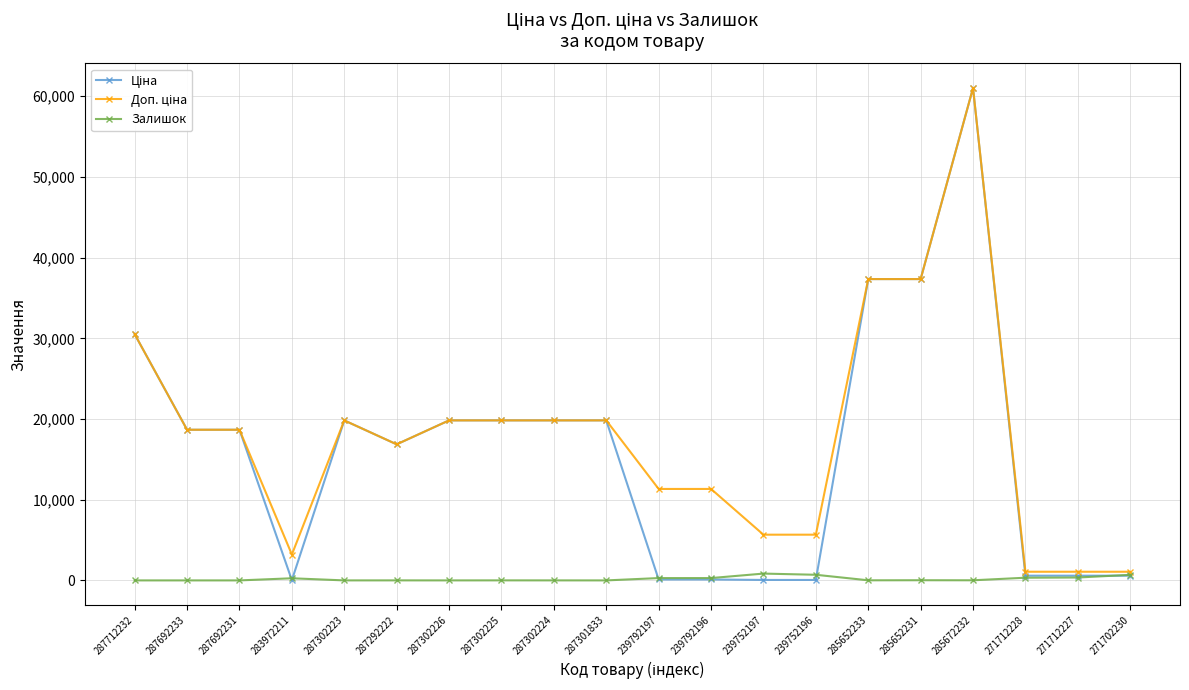

What is the total value across all series at 287692233?

37343.0